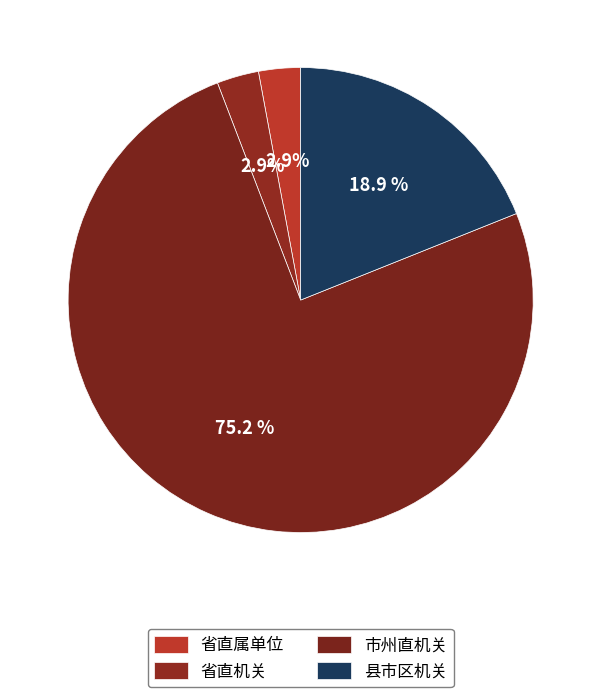

Does any single category account for the majority?

Yes